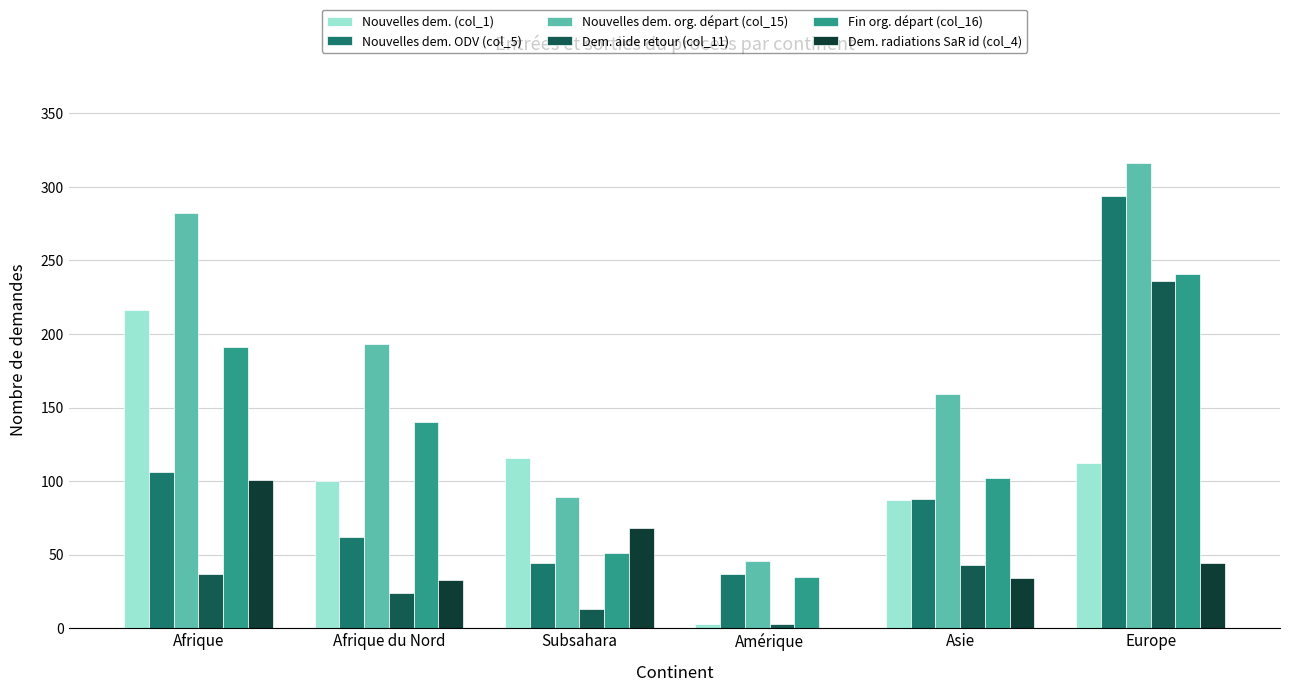

What is the maximum value shown in the chart?

316